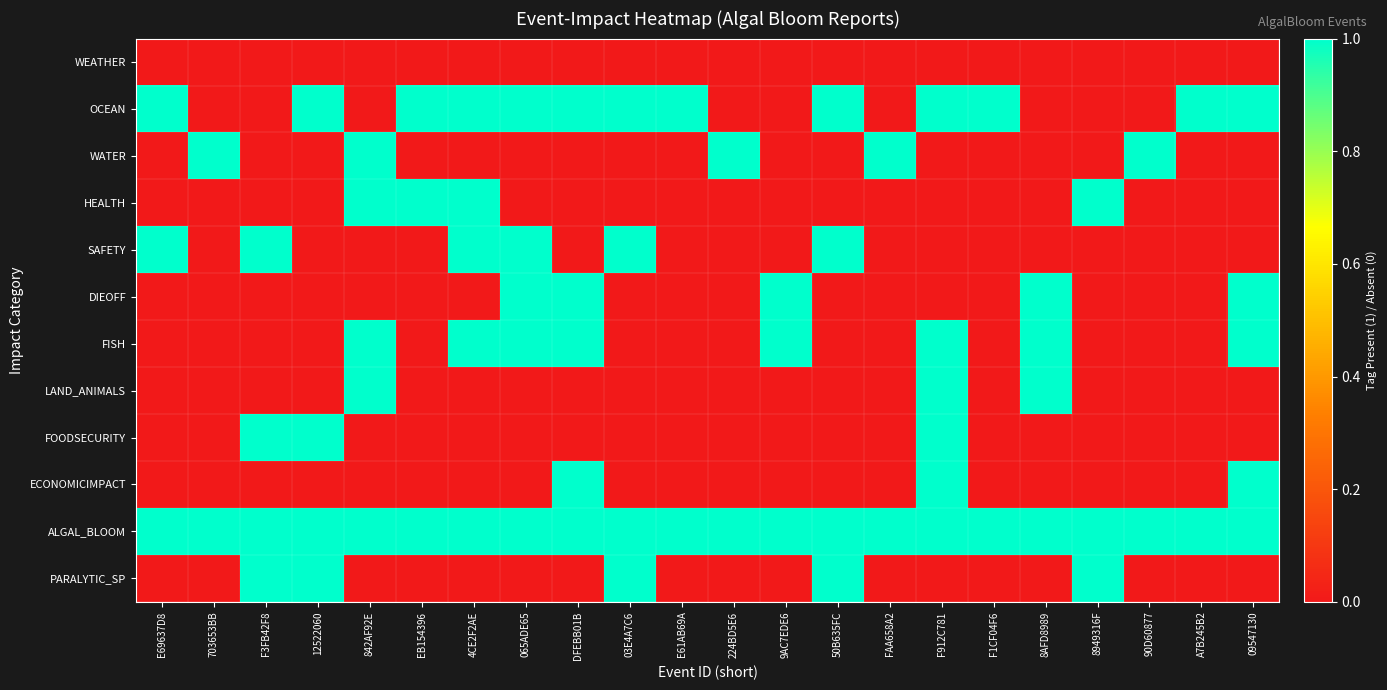

Rank the series by their maximum value, from lowest to highest.

WEATHER, OCEAN, WATER, HEALTH, SAFETY, DIEOFF, FISH, LAND_ANIMALS, FOODSECURITY, ECONOMICIMPACT, ALGAL_BLOOM, PARALYTIC_SP